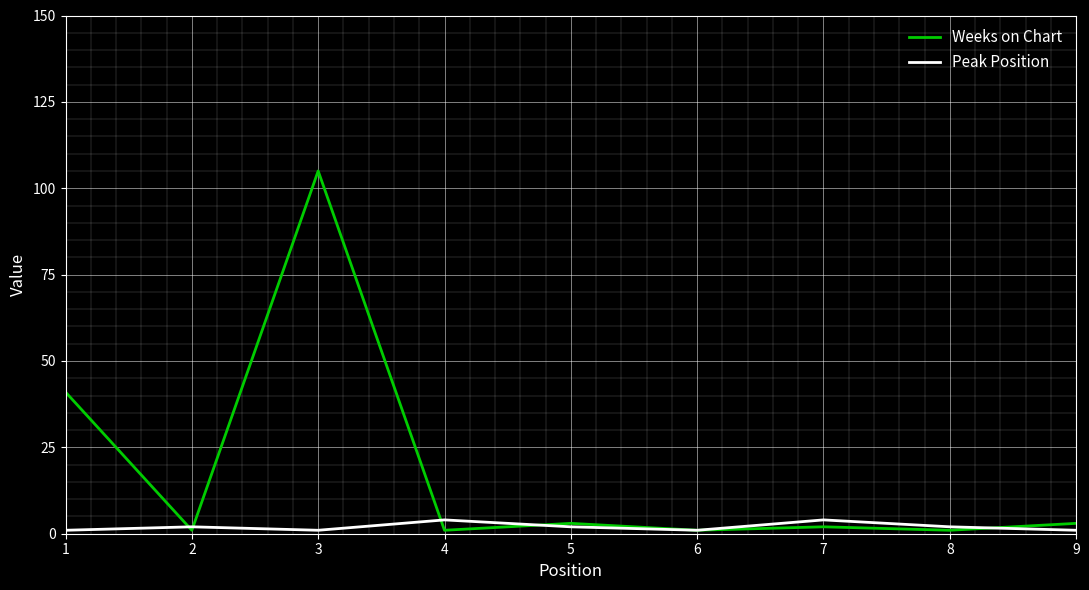

List the series in order of their overall mean, highest first.

Weeks on Chart, Peak Position